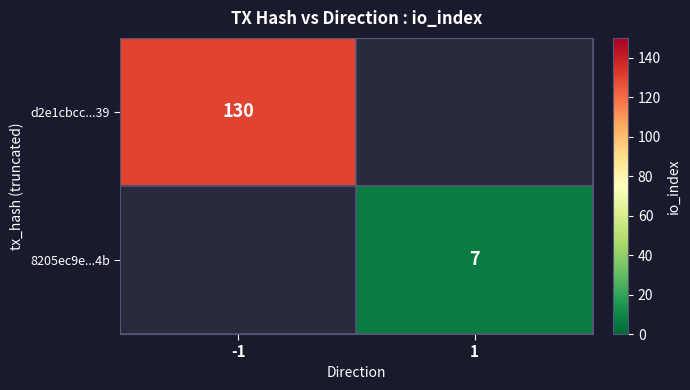

Is it true that 8205ec9e...4b equals 11 at 1?

False